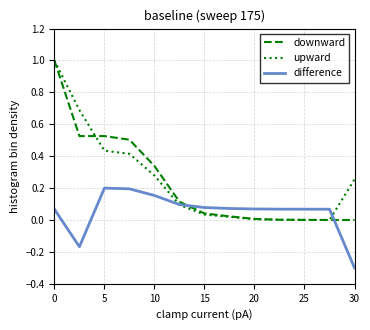

How many times do downward and difference cross each other?

2